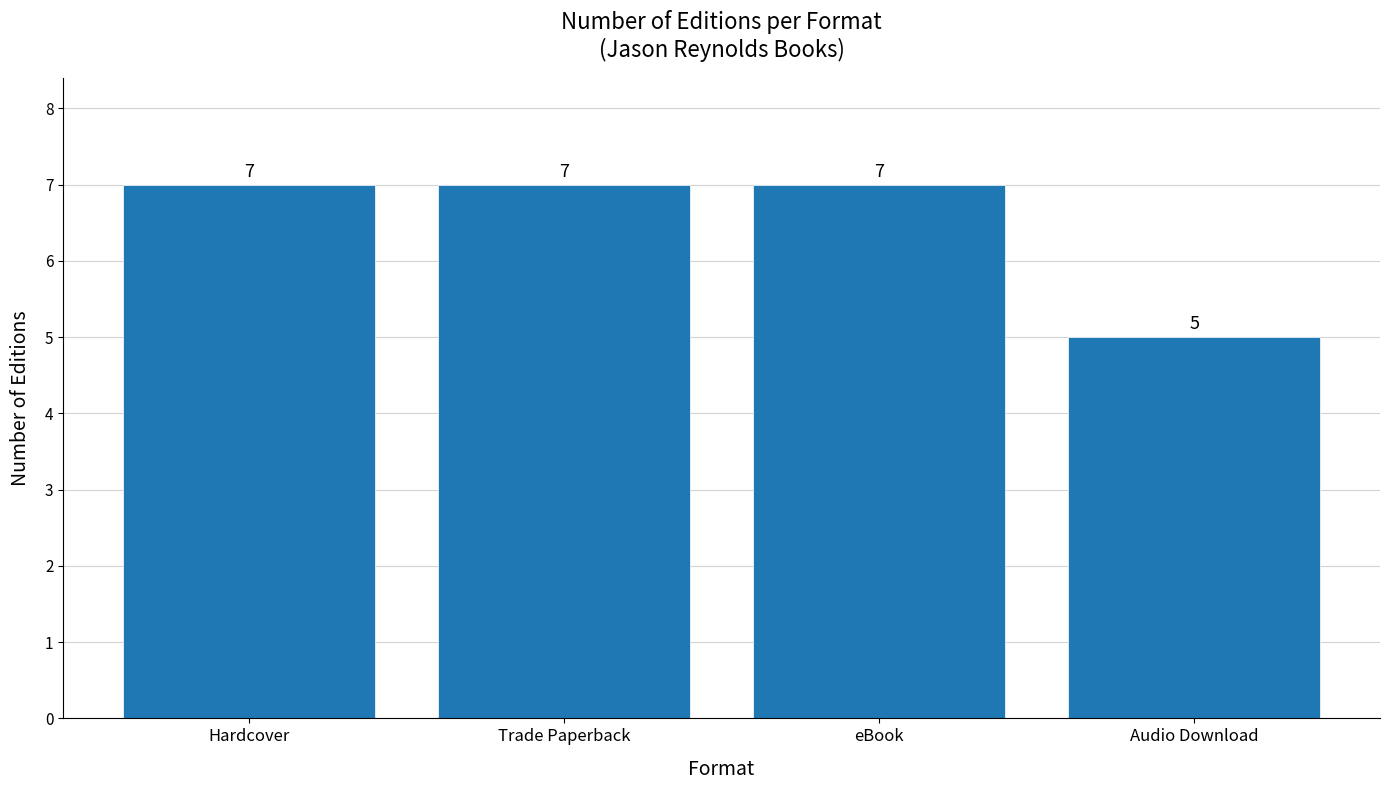

What is the maximum value shown in the chart?

7